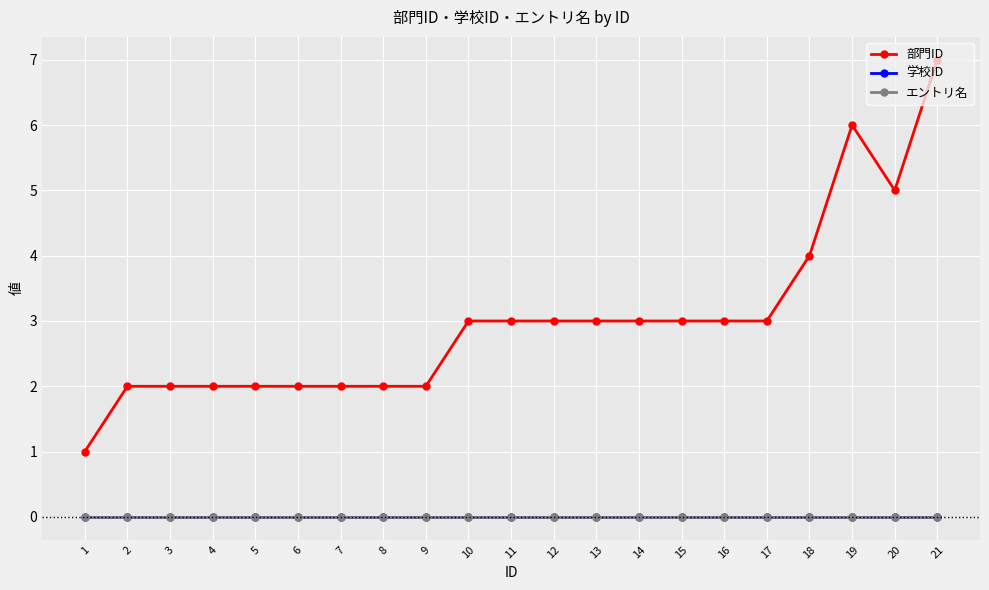

True or false: エントリ名 and 学校ID intersect in this chart.

False